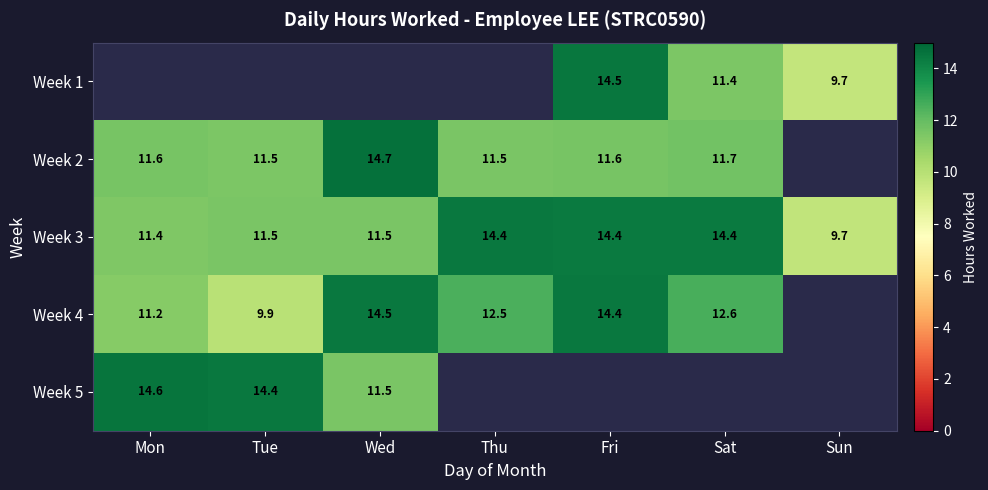

How many data points does each series have?

7